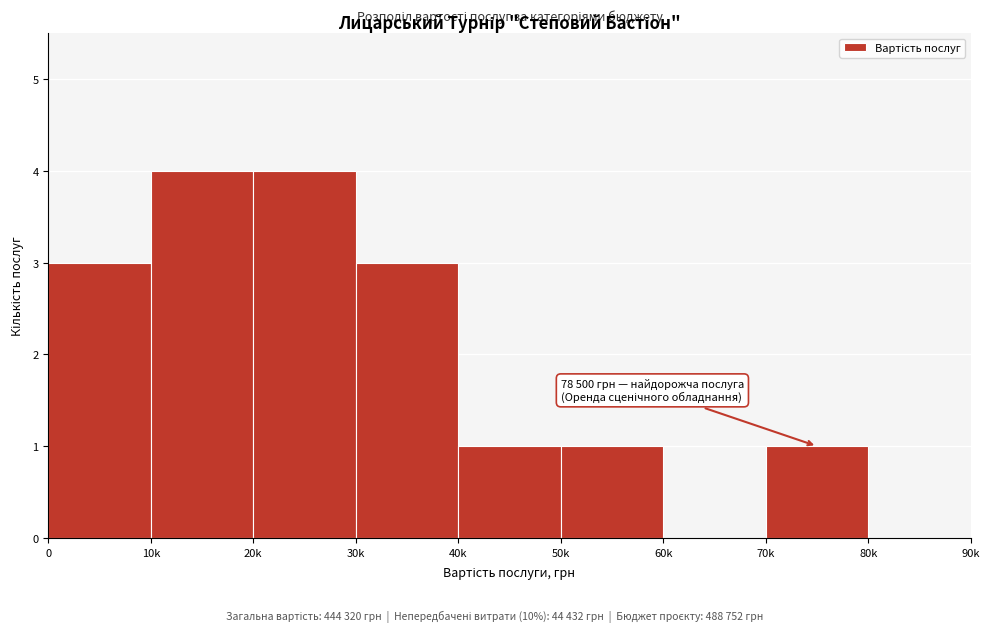

Reading right to left, extract all data points from this chart.

80k=0	70k=1	60k=0	50k=1	40k=1	30k=3	20k=4	10k=4	0=3